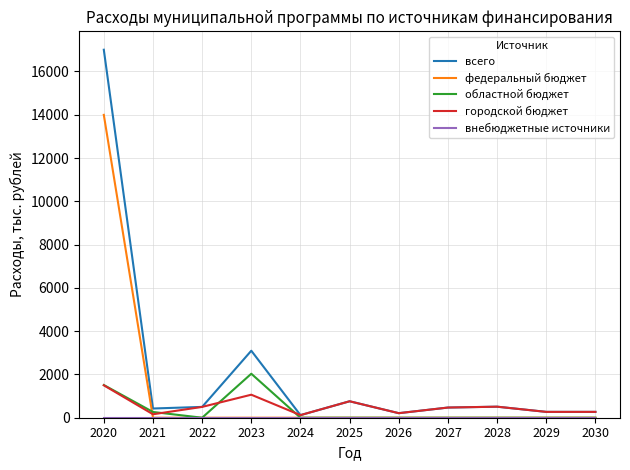

The городской бюджет series shows 500.0 at 2022. True or false?

True